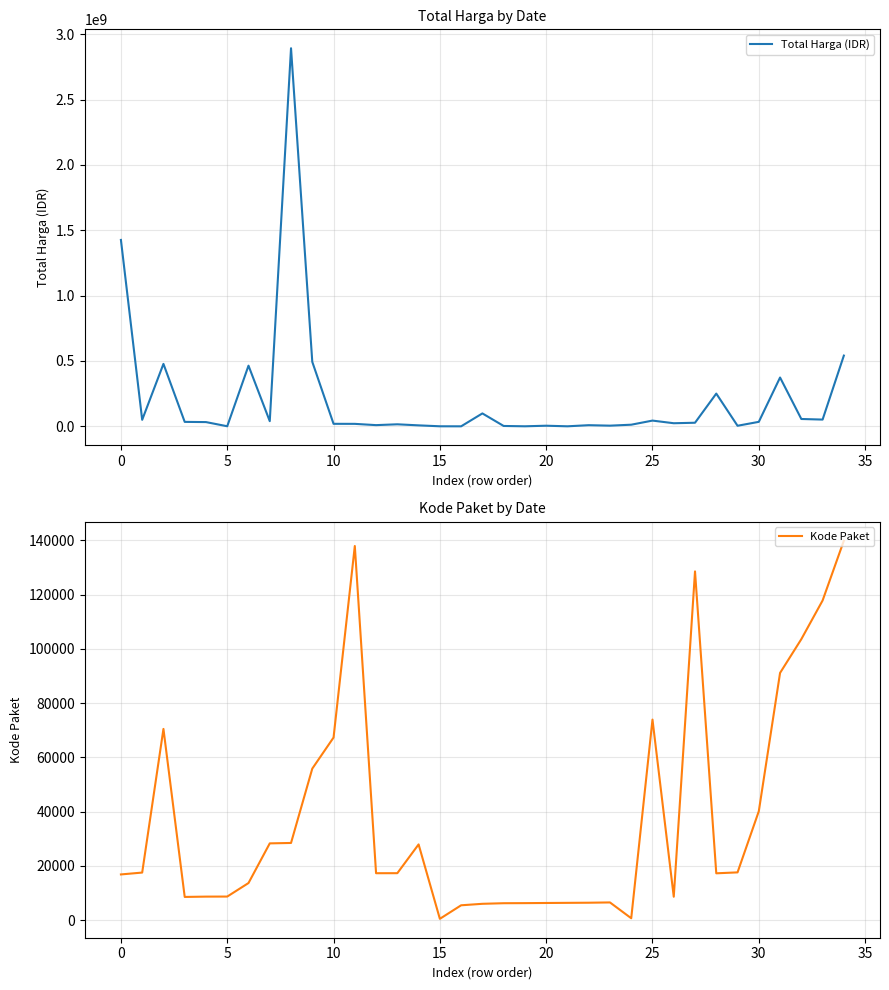

At how many categories does at least one series exceed 2642249407?

1